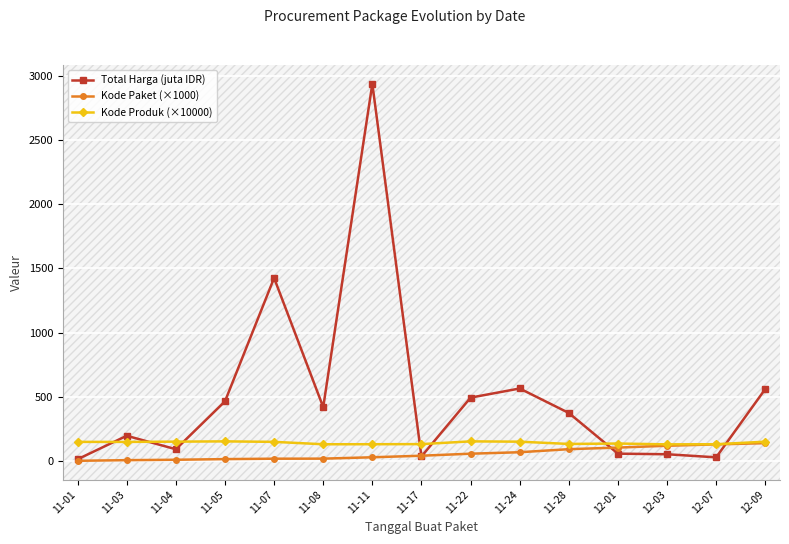

What is the label of the 2nd point from the left?

11-03